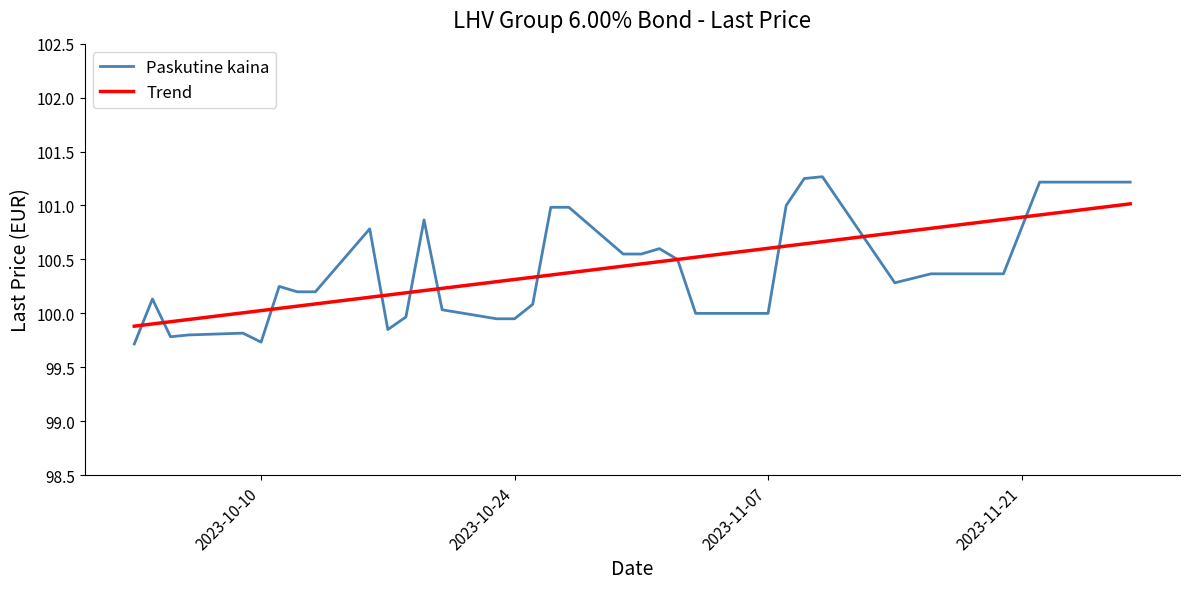

Which series has the widest spread of values?

Paskutine kaina